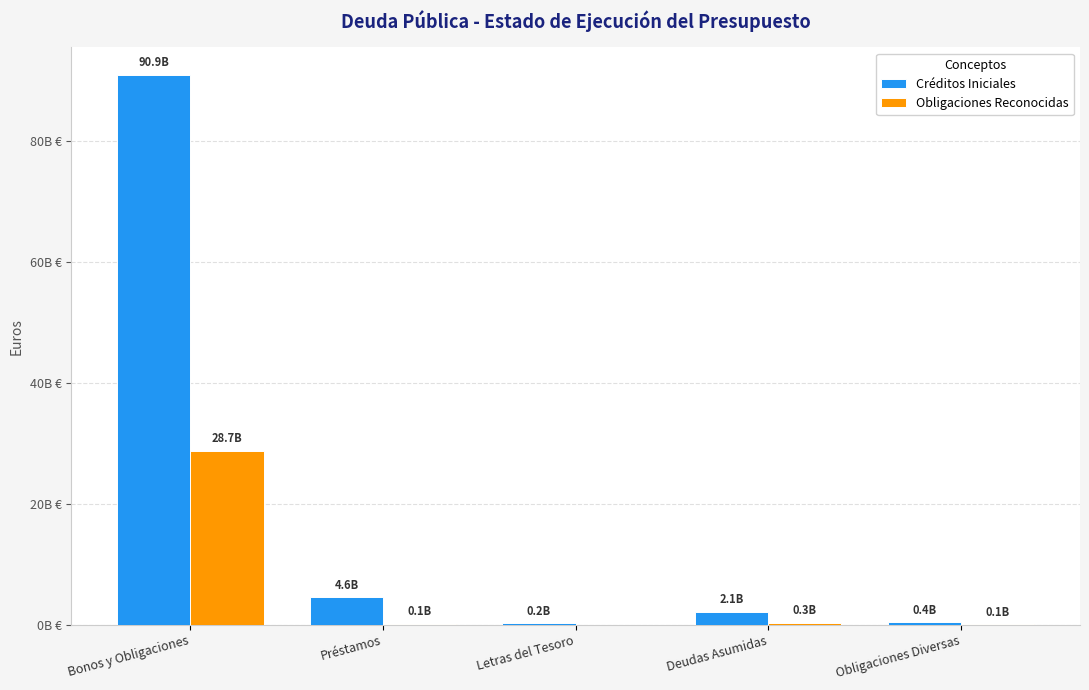

What is the highest value of the Créditos Iniciales series?

90930886130.0